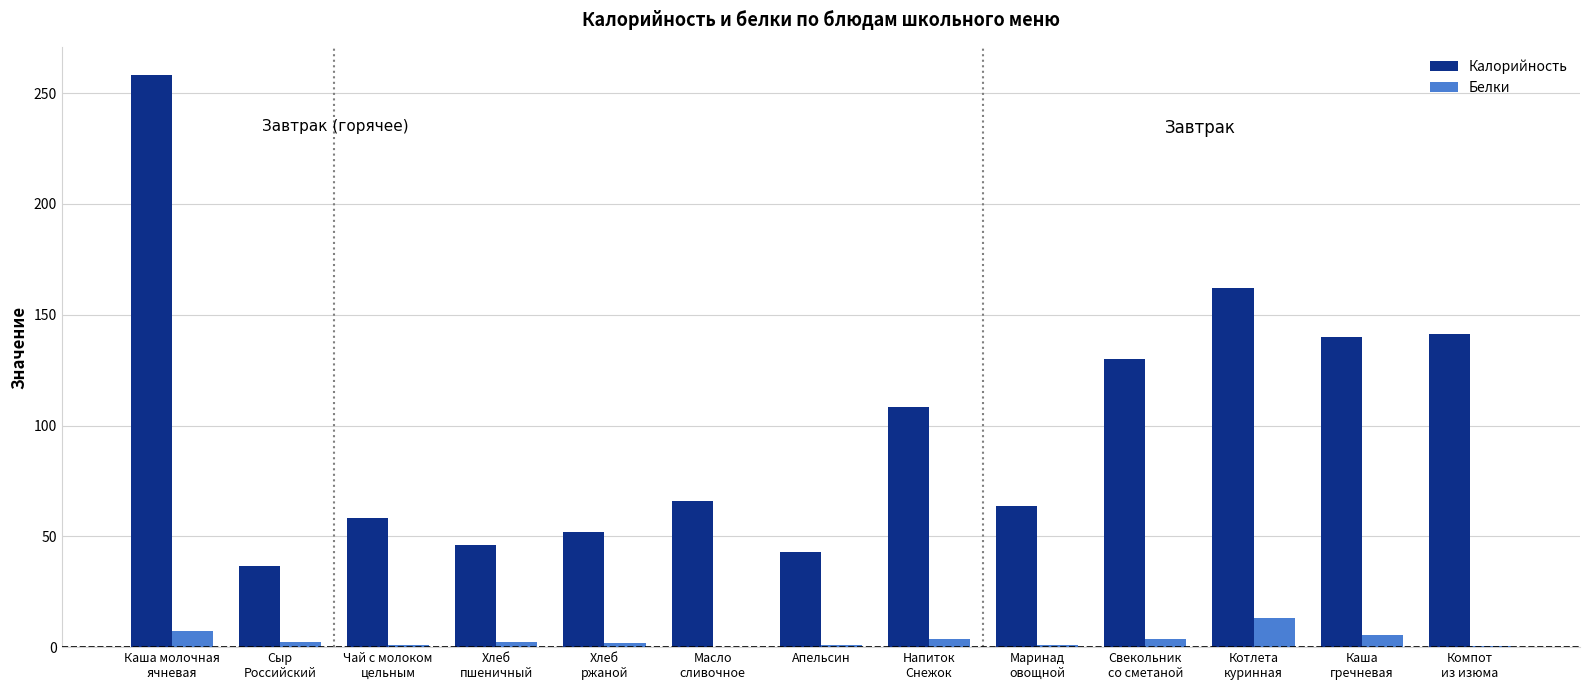

What is the sum of all Белки values?

43.2